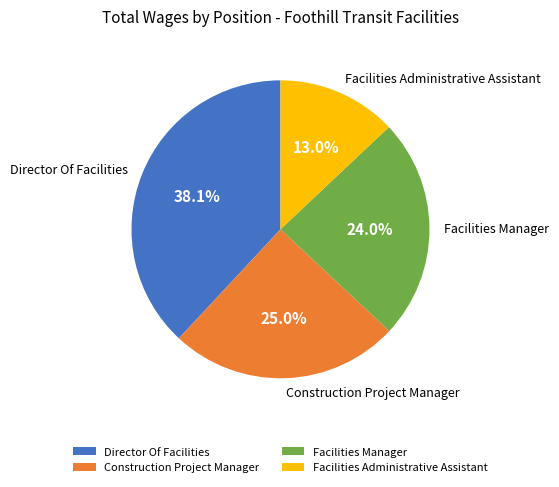

To the nearest percent, what is the combined percentage of Construction Project Manager and Director Of Facilities?

63%